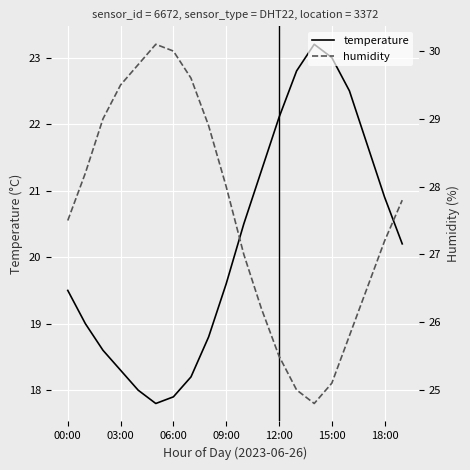

Is it true that temperature equals 18.3 at 03:00?

True